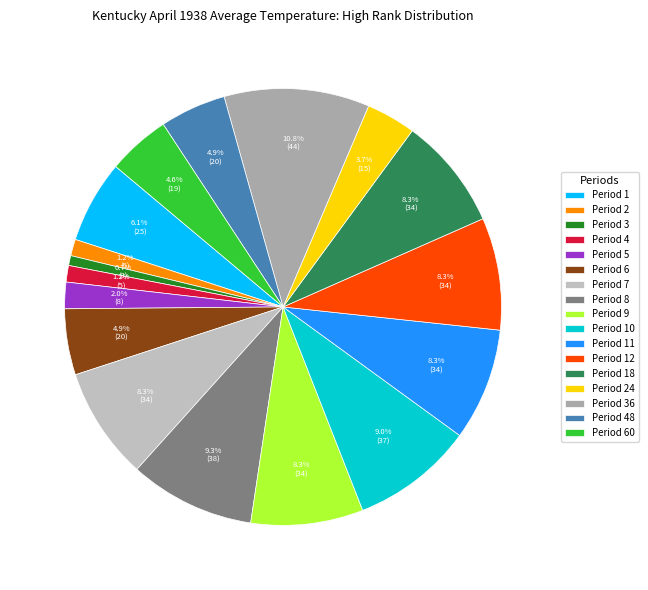

To the nearest percent, what percentage of the pie is Period 3?

1%